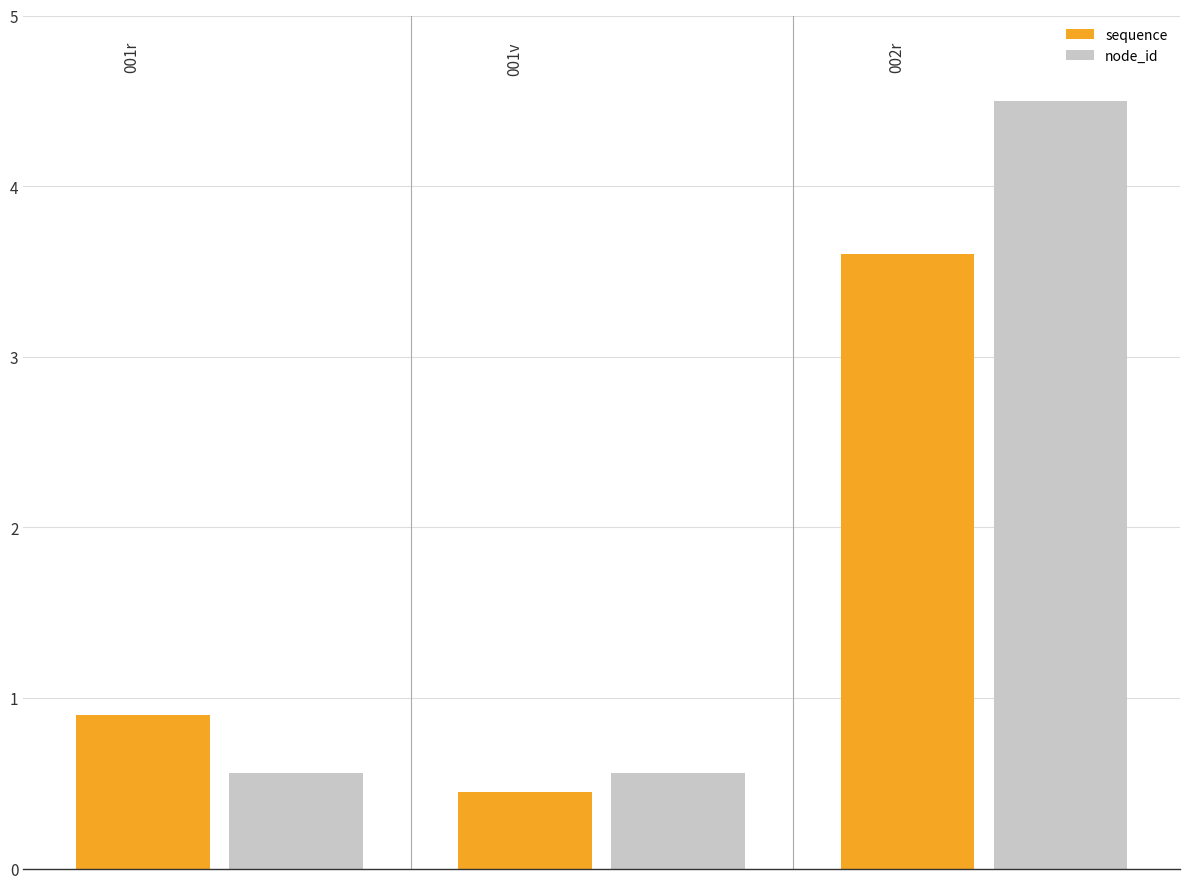

How many distinct data groups are displayed?

2